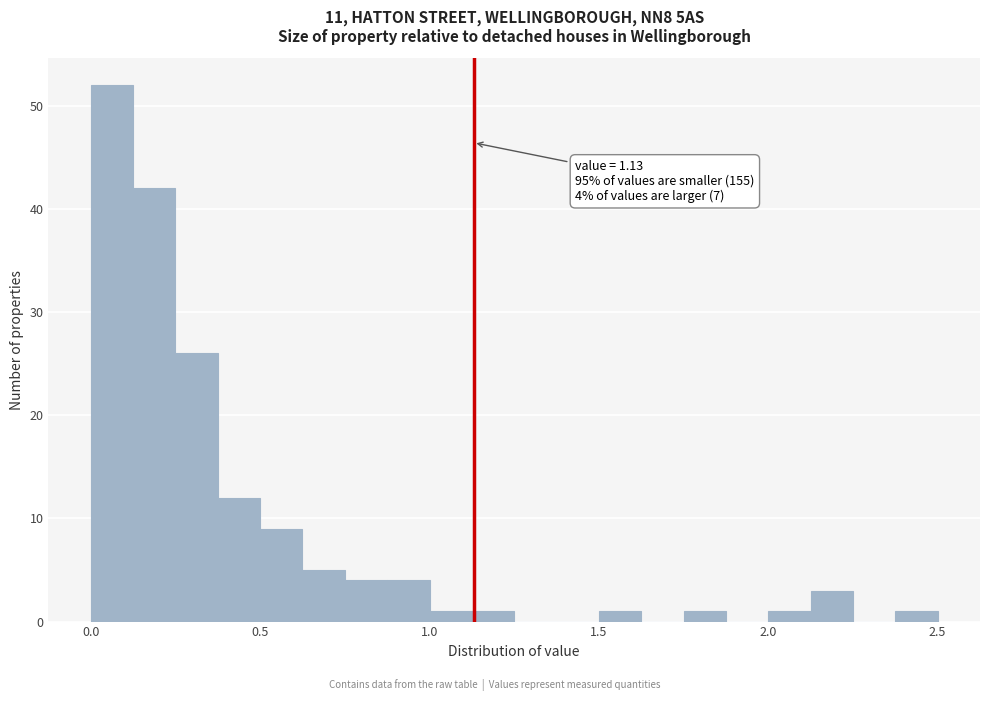

Read against the x-axis, roughly where is the centre of the tallest bar?

0.05